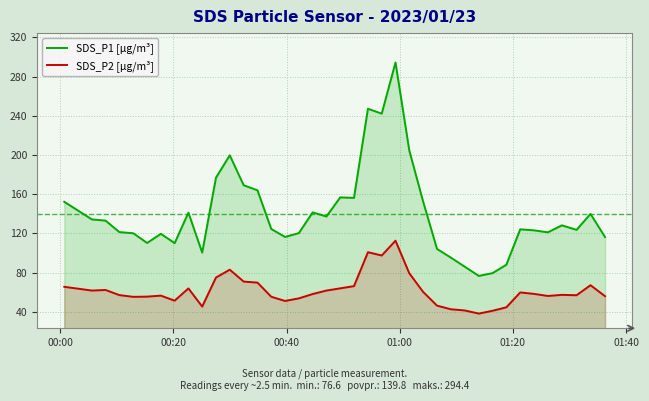

What is the difference between the maximum and minimum values in the SDS_P1 [µg/m³] series?

217.8